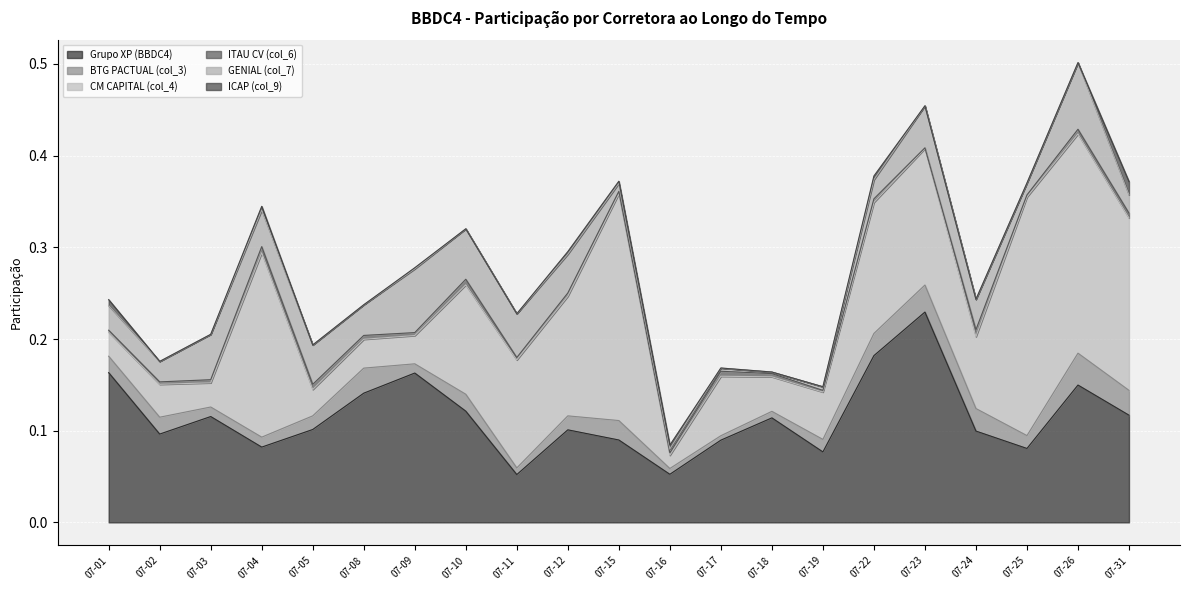

At which label does GENIAL (col_7) reach its minimum?

2024-07-18